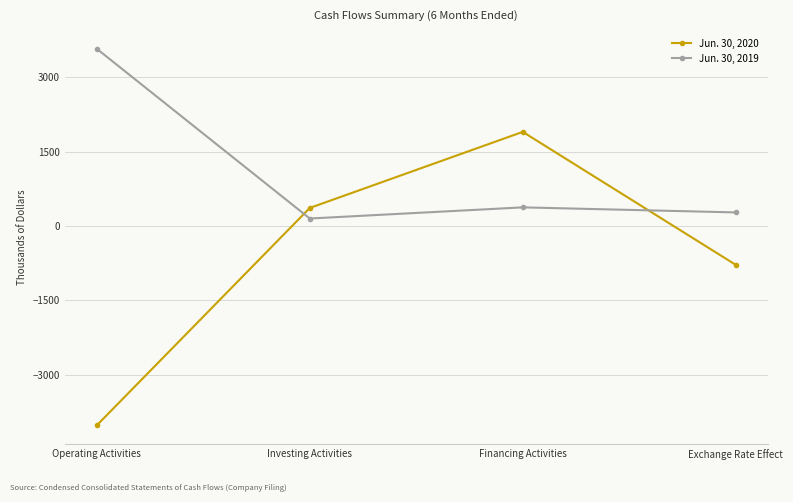

How many data points does each series have?

4